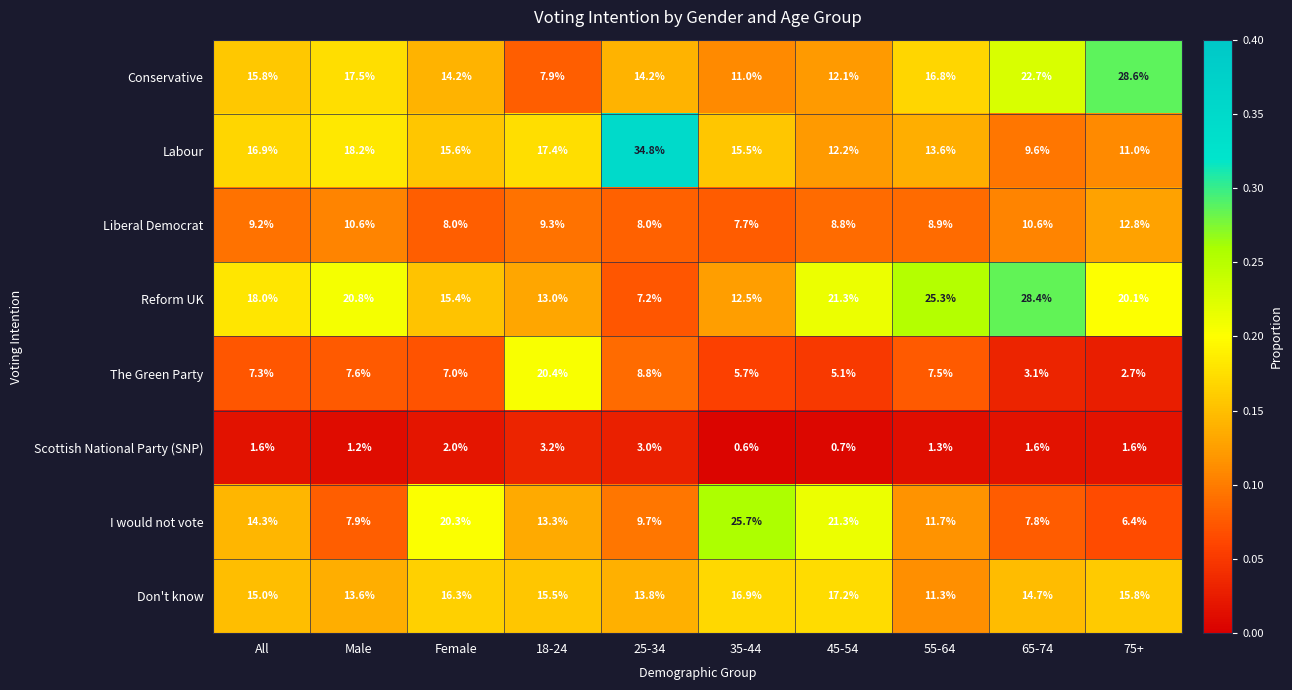

Where is Labour nearest to the value 22?

Male